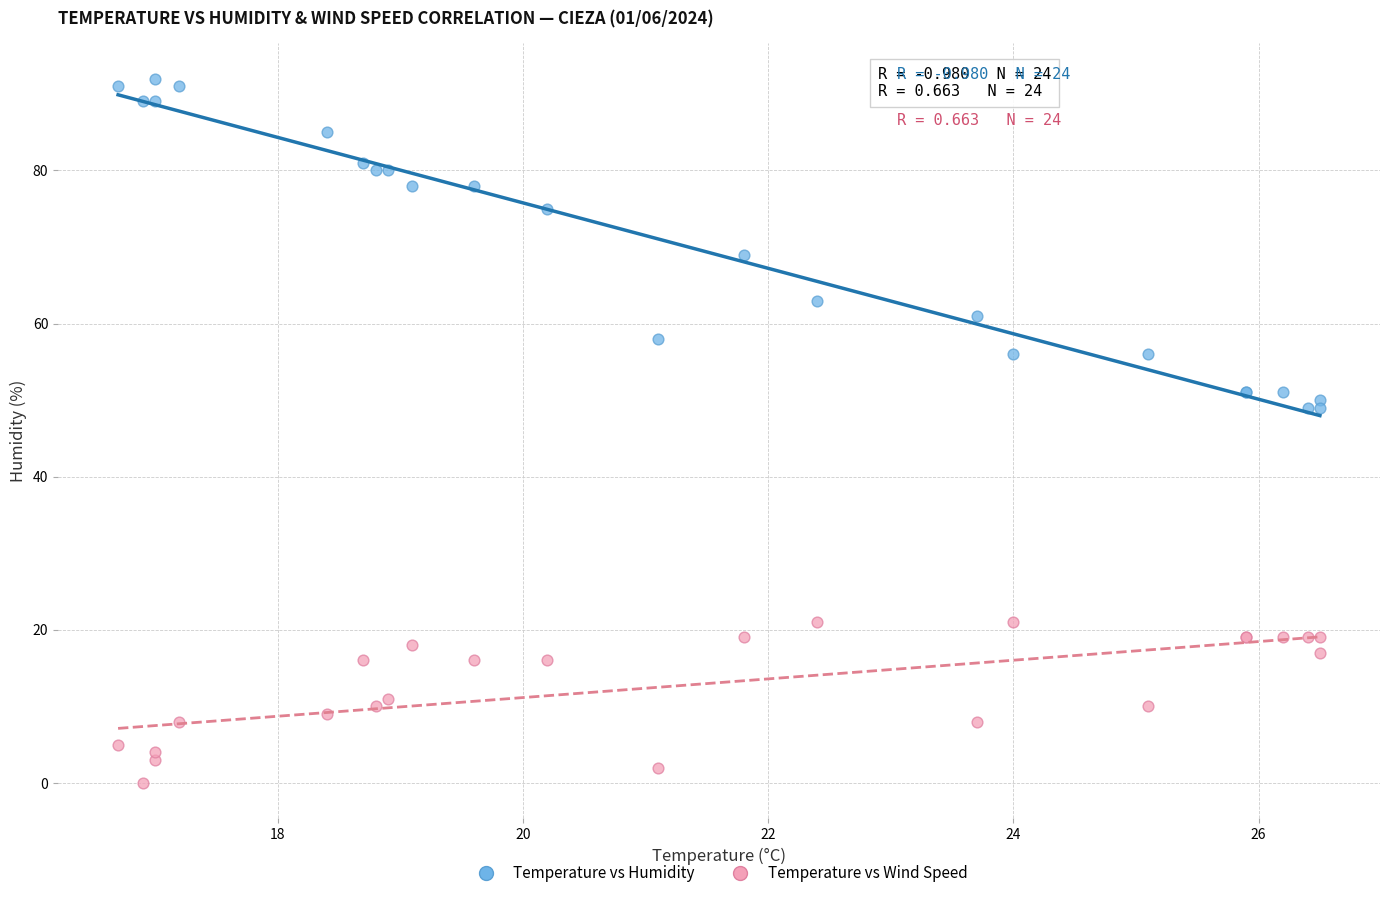

Which series contains the highest Y value?

Temperature vs Humidity